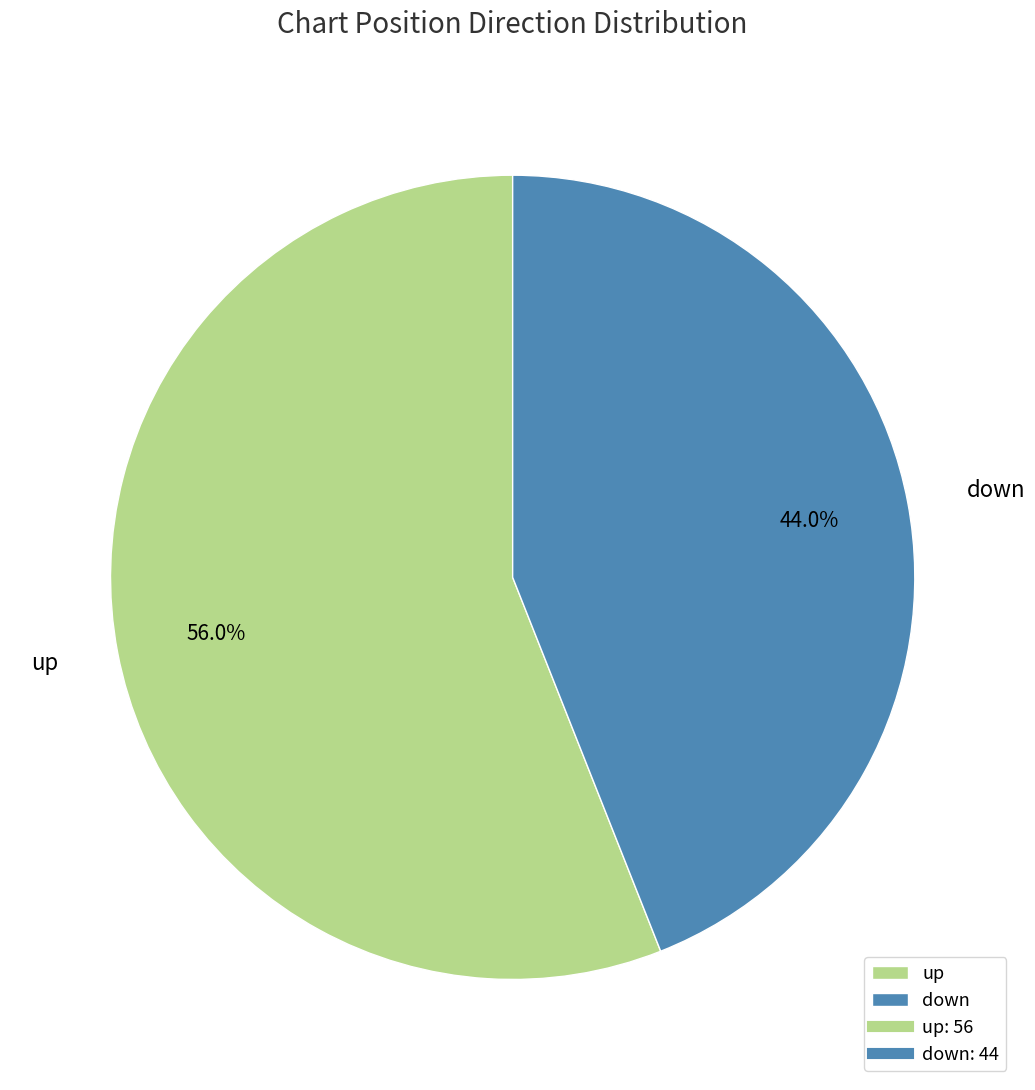

To the nearest percent, what is the difference between the largest and smallest slice percentages?

12%